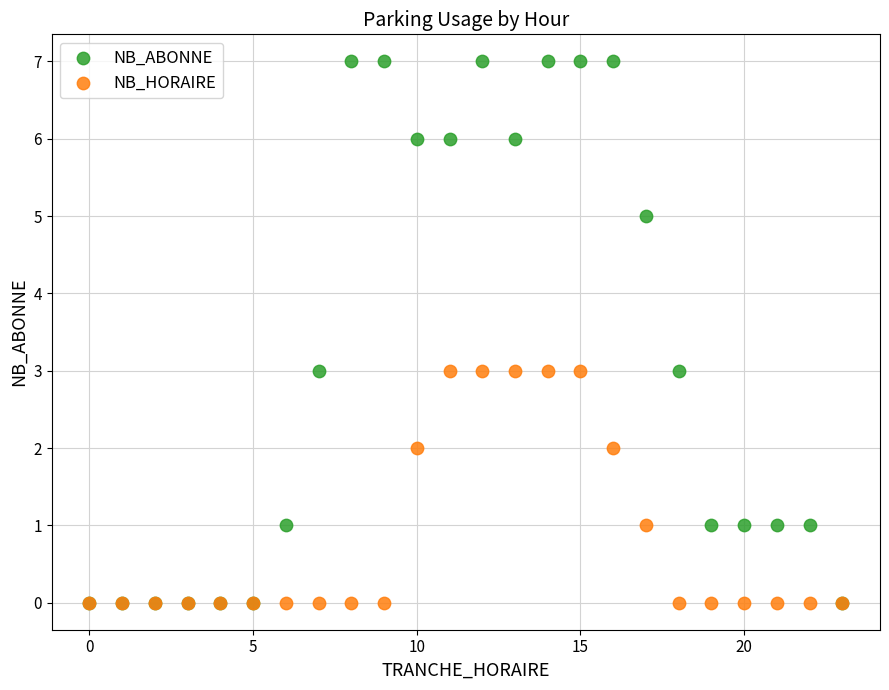

What are all the series names shown in the legend?

NB_ABONNE, NB_HORAIRE